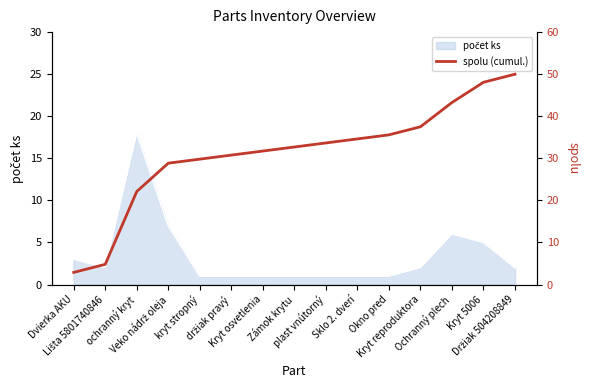

At which category does the chart reach its minimum across all series?

Dvierka AKU